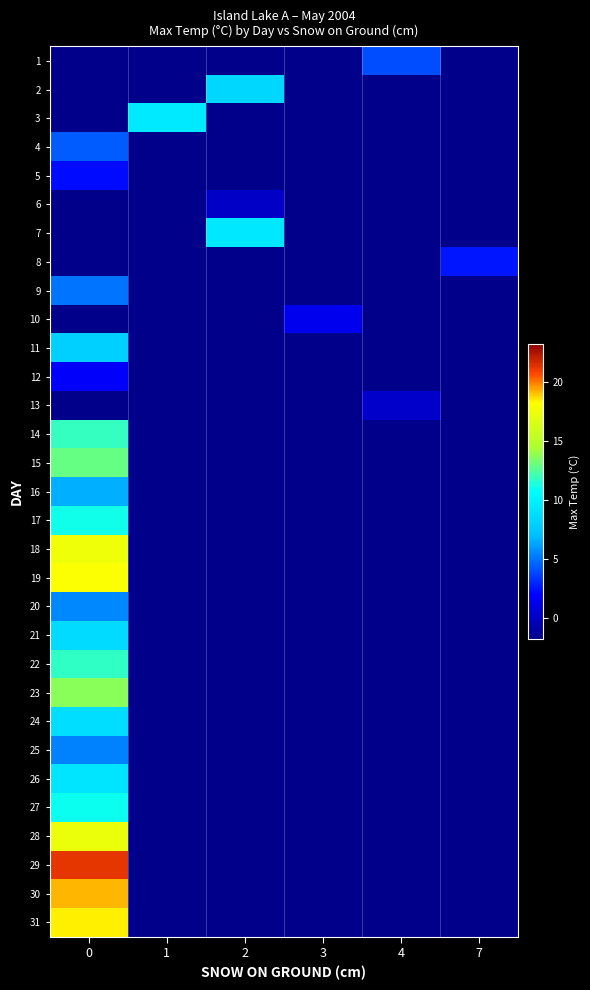

Reading right to left, transcribe all the data shown in this chart.

1: 7=-4.8	4=4.0	3=-4.8	2=-4.8	1=-4.8	0=-4.8
2: 7=-4.8	4=-4.8	3=-4.8	2=8.4	1=-4.8	0=-4.8
3: 7=-4.8	4=-4.8	3=-4.8	2=-4.8	1=9.5	0=-4.8
4: 7=-4.8	4=-4.8	3=-4.8	2=-4.8	1=-4.8	0=4.4
5: 7=-4.8	4=-4.8	3=-4.8	2=-4.8	1=-4.8	0=2.3
6: 7=-4.8	4=-4.8	3=-4.8	2=0.2	1=-4.8	0=-4.8
7: 7=-4.8	4=-4.8	3=-4.8	2=9.4	1=-4.8	0=-4.8
8: 7=2.6	4=-4.8	3=-4.8	2=-4.8	1=-4.8	0=-4.8
9: 7=-4.8	4=-4.8	3=-4.8	2=-4.8	1=-4.8	0=5.0
10: 7=-4.8	4=-4.8	3=1.5	2=-4.8	1=-4.8	0=-4.8
11: 7=-4.8	4=-4.8	3=-4.8	2=-4.8	1=-4.8	0=8.1
12: 7=-4.8	4=-4.8	3=-4.8	2=-4.8	1=-4.8	0=1.9
13: 7=-4.8	4=0.3	3=-4.8	2=-4.8	1=-4.8	0=-4.8
14: 7=-4.8	4=-4.8	3=-4.8	2=-4.8	1=-4.8	0=11.9
15: 7=-4.8	4=-4.8	3=-4.8	2=-4.8	1=-4.8	0=13.0
16: 7=-4.8	4=-4.8	3=-4.8	2=-4.8	1=-4.8	0=6.6
17: 7=-4.8	4=-4.8	3=-4.8	2=-4.8	1=-4.8	0=11.1
18: 7=-4.8	4=-4.8	3=-4.8	2=-4.8	1=-4.8	0=17.6
19: 7=-4.8	4=-4.8	3=-4.8	2=-4.8	1=-4.8	0=18.2
20: 7=-4.8	4=-4.8	3=-4.8	2=-4.8	1=-4.8	0=5.6
21: 7=-4.8	4=-4.8	3=-4.8	2=-4.8	1=-4.8	0=8.6
22: 7=-4.8	4=-4.8	3=-4.8	2=-4.8	1=-4.8	0=11.8
23: 7=-4.8	4=-4.8	3=-4.8	2=-4.8	1=-4.8	0=13.7
24: 7=-4.8	4=-4.8	3=-4.8	2=-4.8	1=-4.8	0=8.8
25: 7=-4.8	4=-4.8	3=-4.8	2=-4.8	1=-4.8	0=5.4
26: 7=-4.8	4=-4.8	3=-4.8	2=-4.8	1=-4.8	0=9.2
27: 7=-4.8	4=-4.8	3=-4.8	2=-4.8	1=-4.8	0=11.0
28: 7=-4.8	4=-4.8	3=-4.8	2=-4.8	1=-4.8	0=17.4
29: 7=-4.8	4=-4.8	3=-4.8	2=-4.8	1=-4.8	0=21.3
30: 7=-4.8	4=-4.8	3=-4.8	2=-4.8	1=-4.8	0=19.2
31: 7=-4.8	4=-4.8	3=-4.8	2=-4.8	1=-4.8	0=18.4